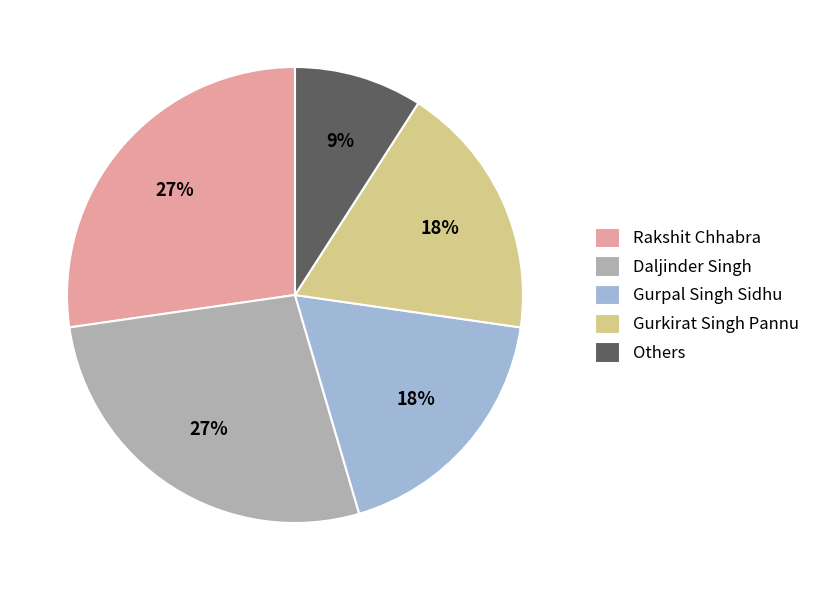

What percentage is the Gurpal Singh Sidhu slice, to the nearest percent?

18%